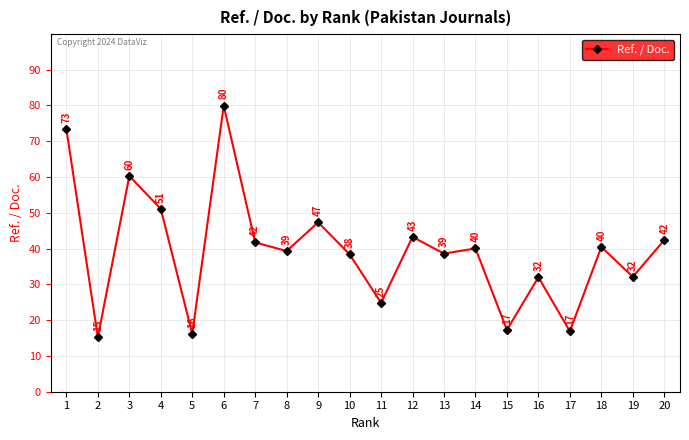

How many interior local peaks (higher than both neighbors) does the data have?

7